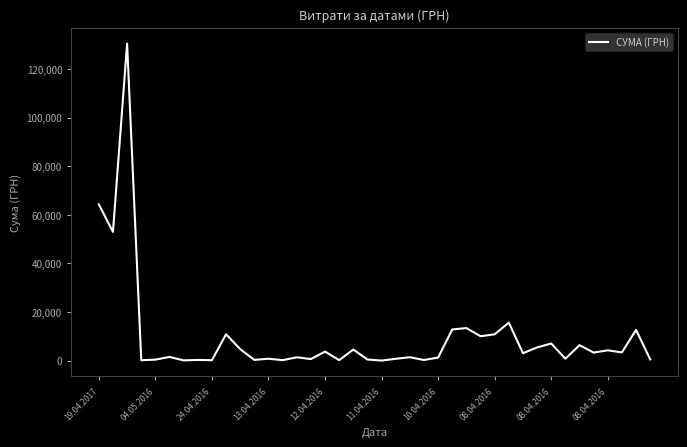

What is the difference between the maximum and minimum values?

130357.3